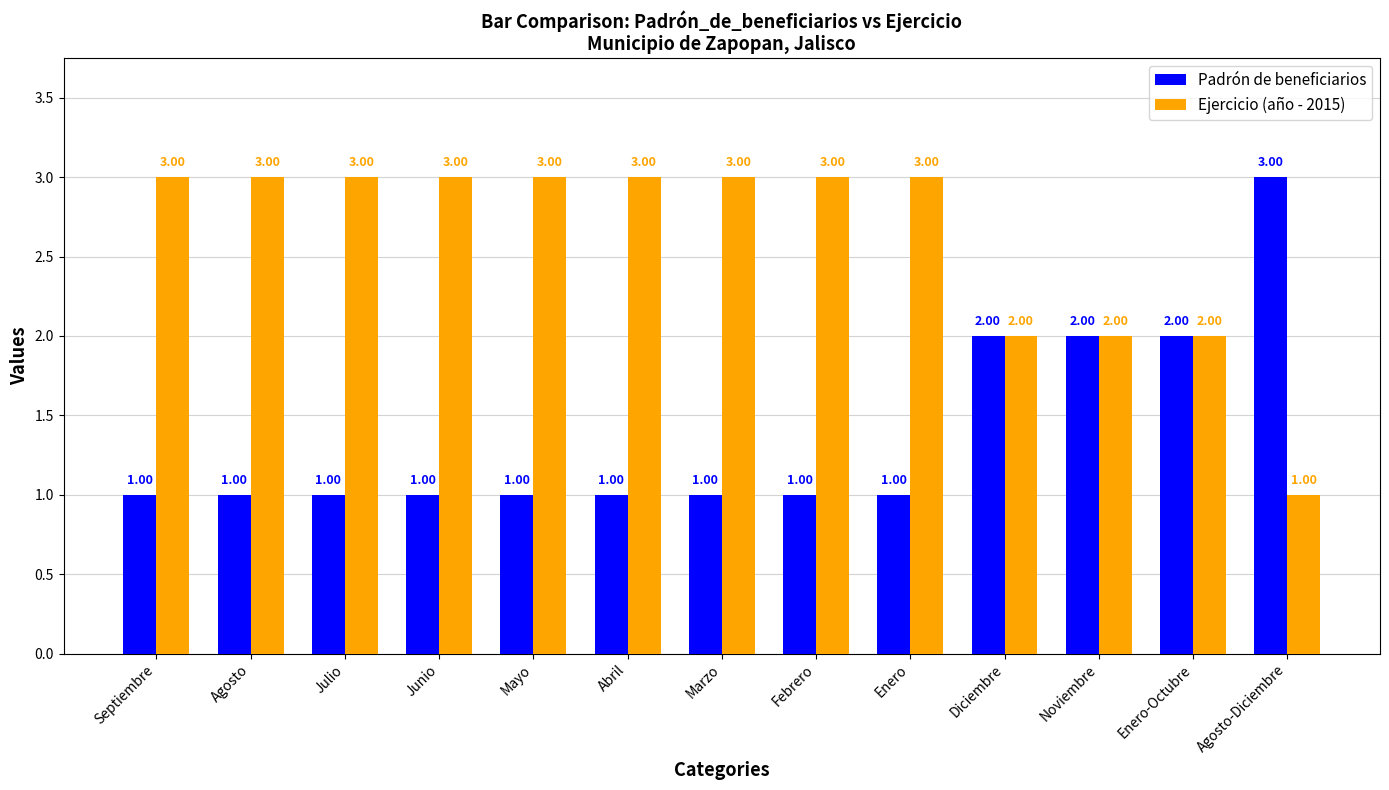

Reading left to right, extract all data points from this chart.

Padrón de beneficiarios: Septiembre=1	Agosto=1	Julio=1	Junio=1	Mayo=1	Abril=1	Marzo=1	Febrero=1	Enero=1	Diciembre=2	Noviembre=2	Enero-Octubre=2	Agosto-Diciembre=3
Ejercicio (año - 2015): Septiembre=3	Agosto=3	Julio=3	Junio=3	Mayo=3	Abril=3	Marzo=3	Febrero=3	Enero=3	Diciembre=2	Noviembre=2	Enero-Octubre=2	Agosto-Diciembre=1